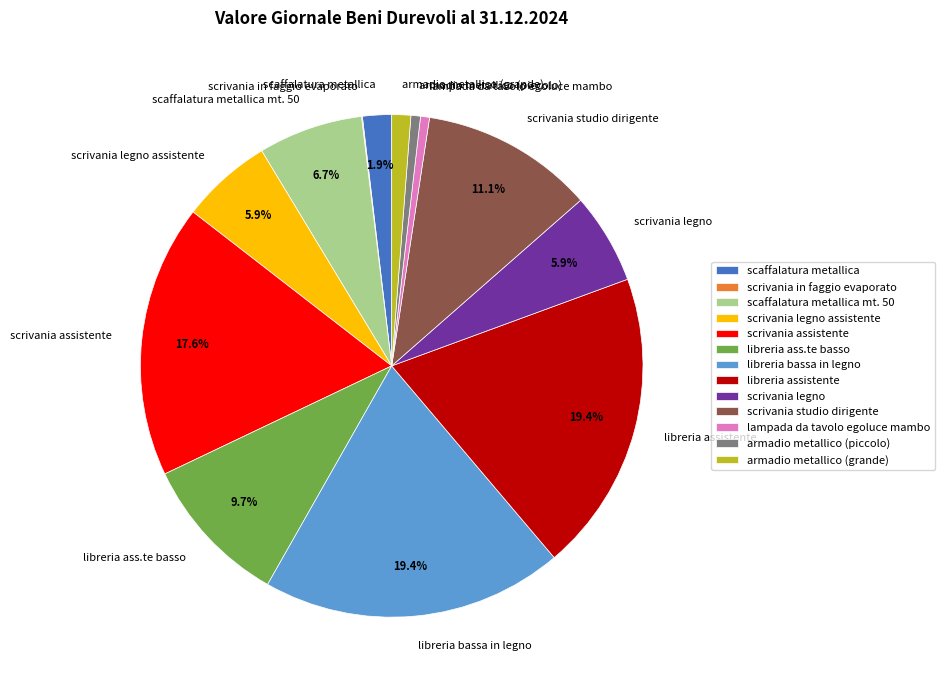

What is the ratio of the value at libreria bassa in legno to the value at libreria assistente?

1.0